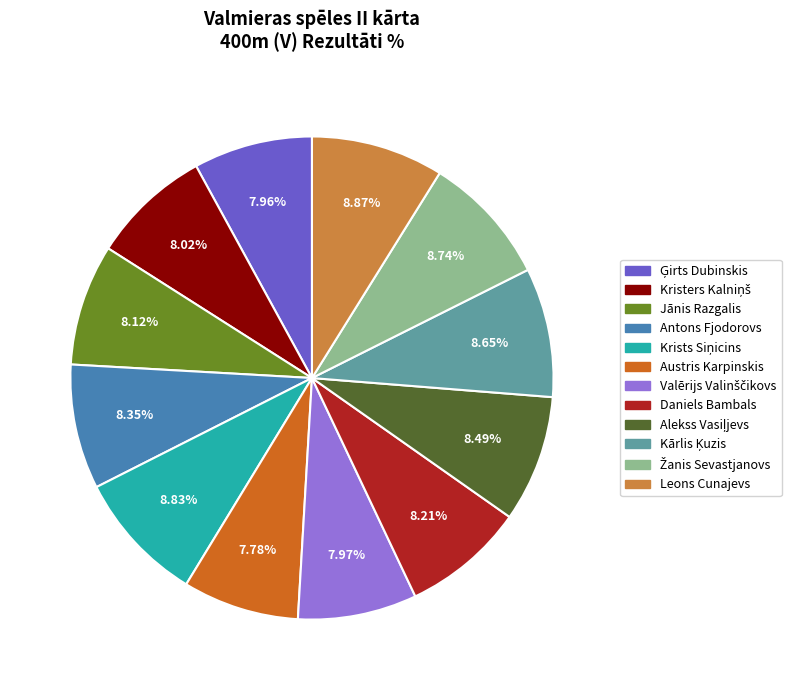

What percentage is the Daniels Bambals slice, to the nearest percent?

8%